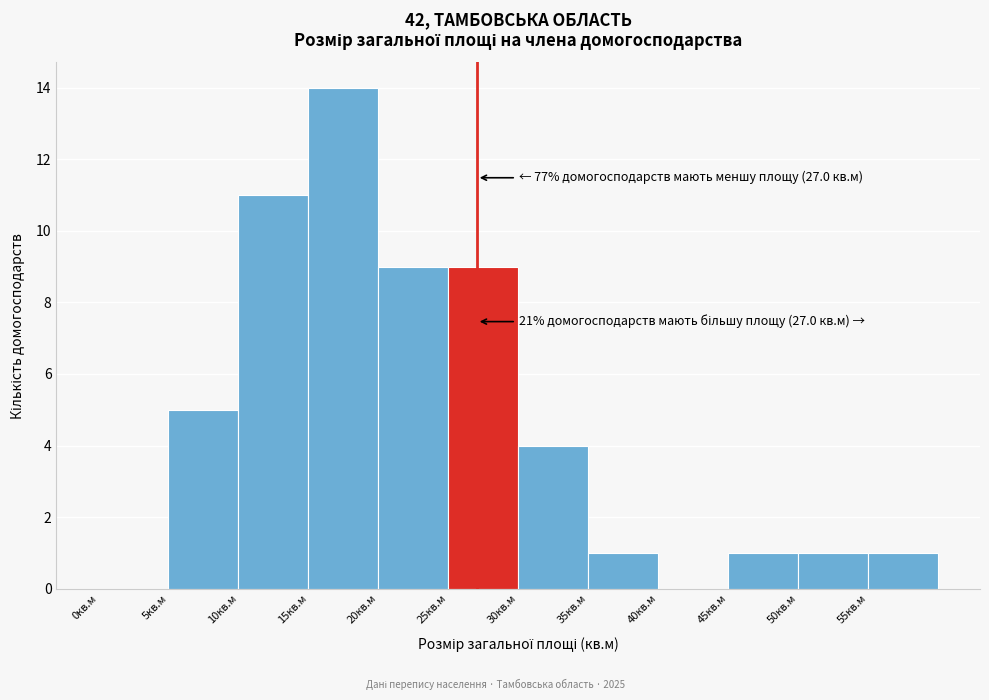

Over which range of the x-axis is the bar tallest?

15 to 20